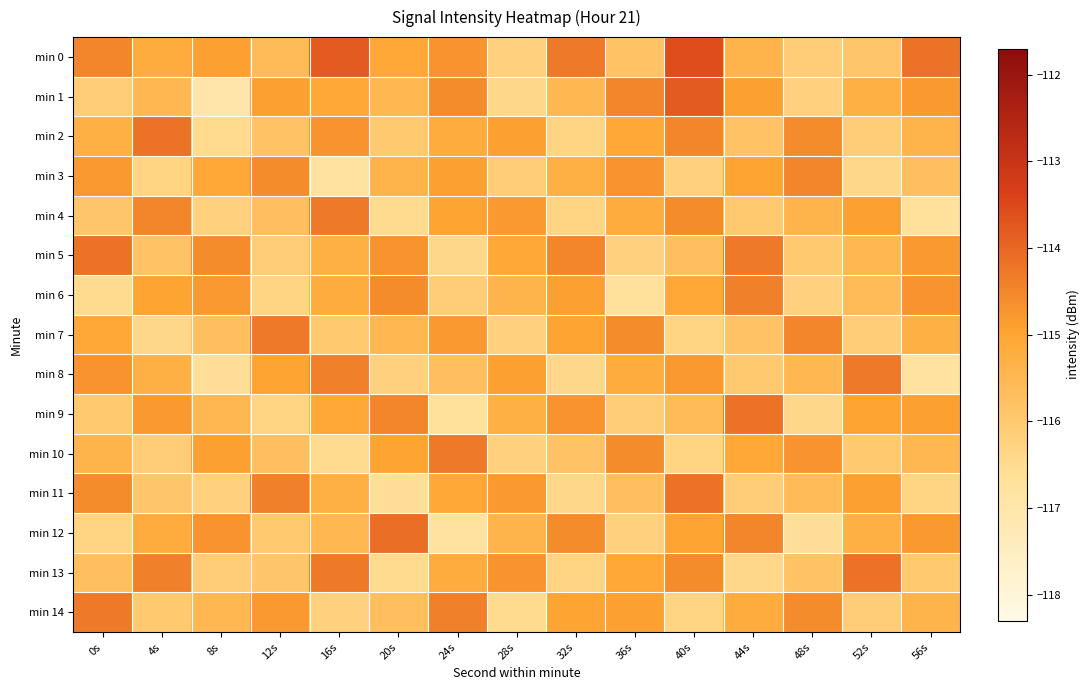

Between 56s and 8s, which is larger?

56s